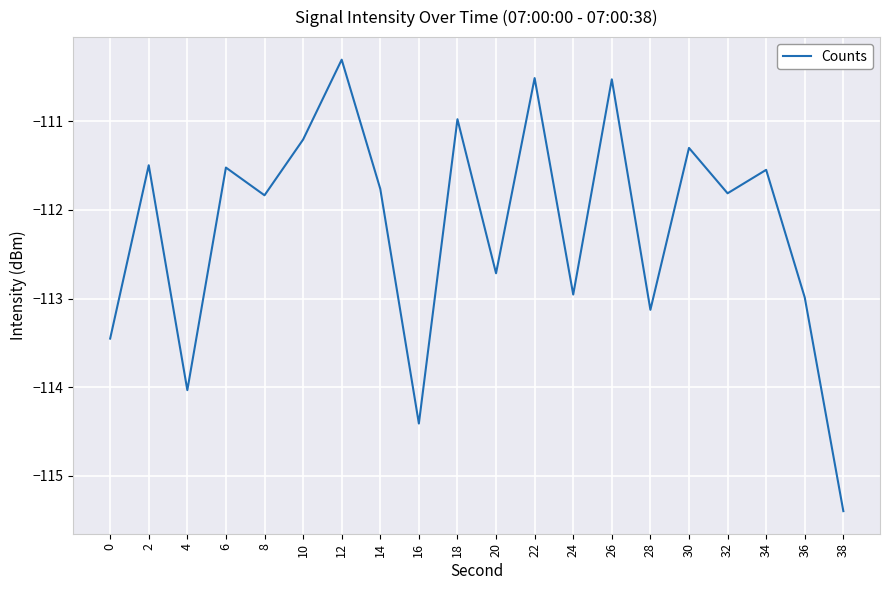

Is this an area chart (filled region under the line)?

No